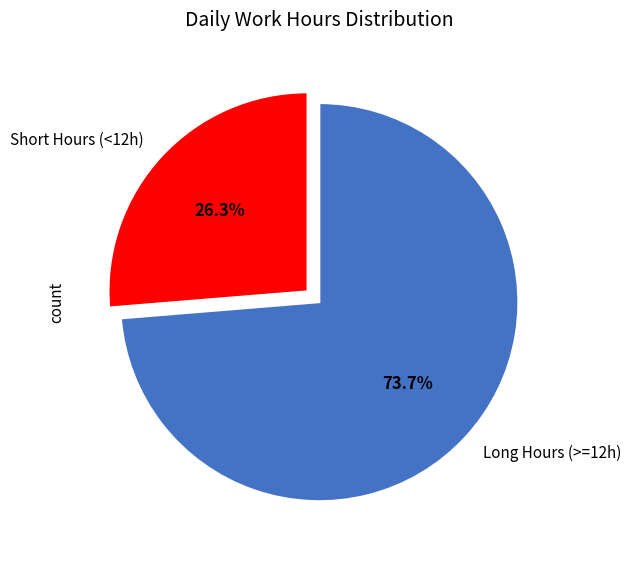

What is the total percentage of Long Hours (>=12h) and Short Hours (<12h)?

100.0%